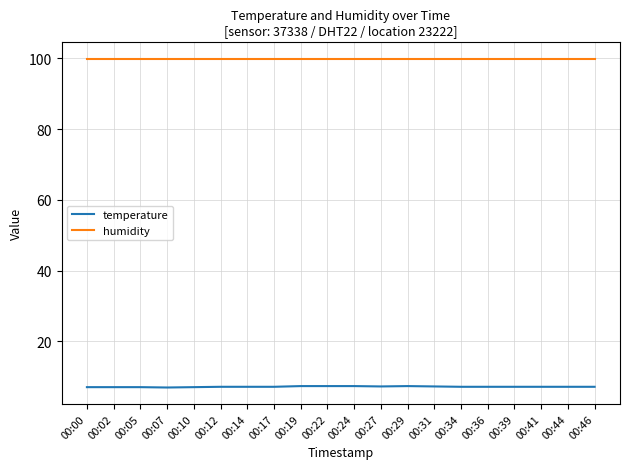

What is the spread (max minus min) of values at 00:10?

92.9